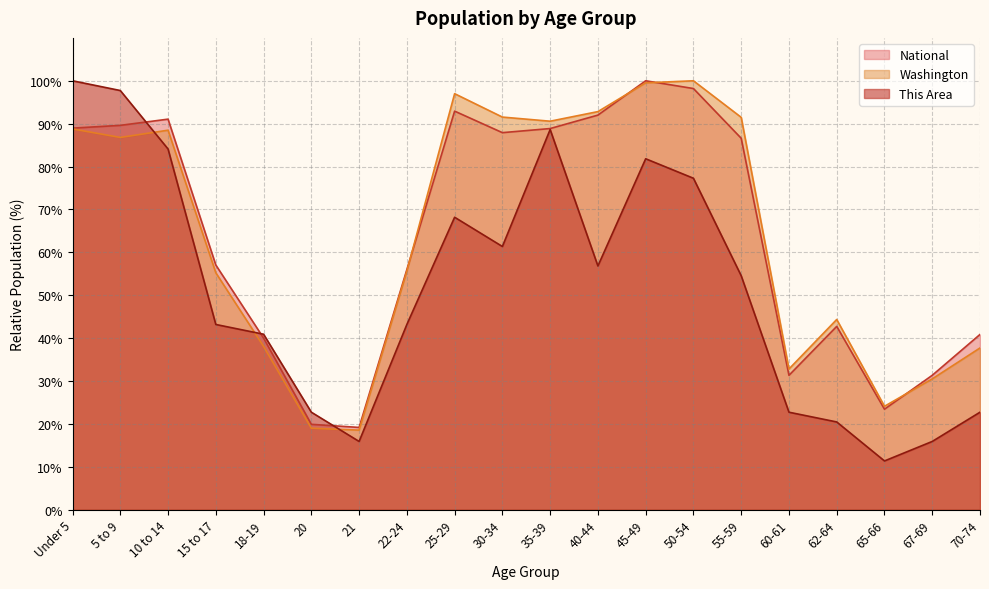

What is the sum of all This Area values?

1029.5